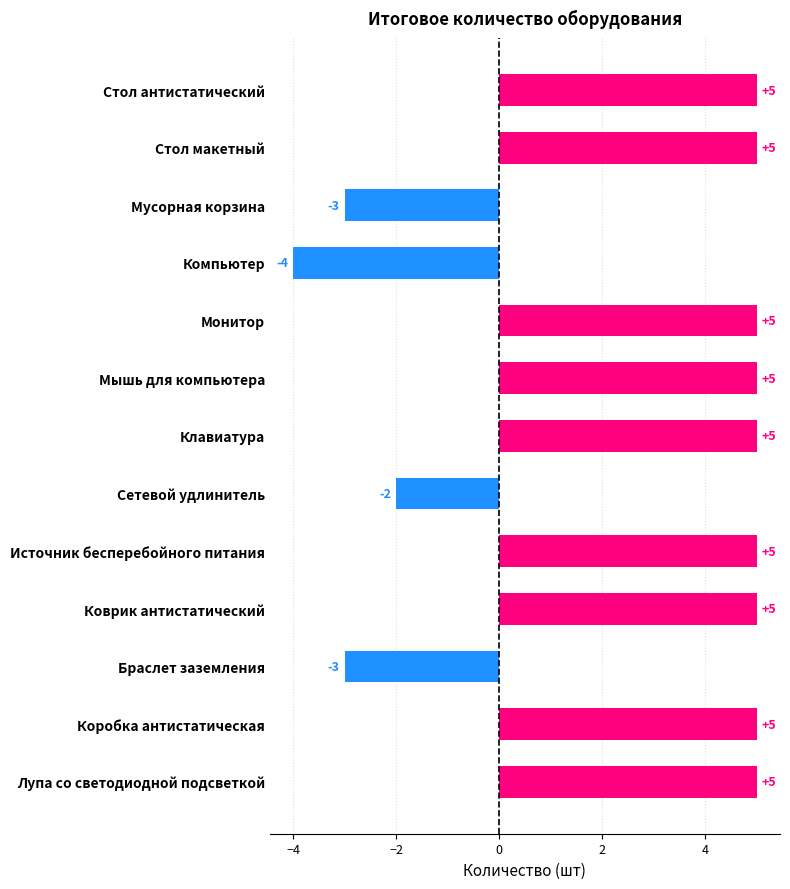

The chart shows a value of -4 at Компьютер. True or false?

True